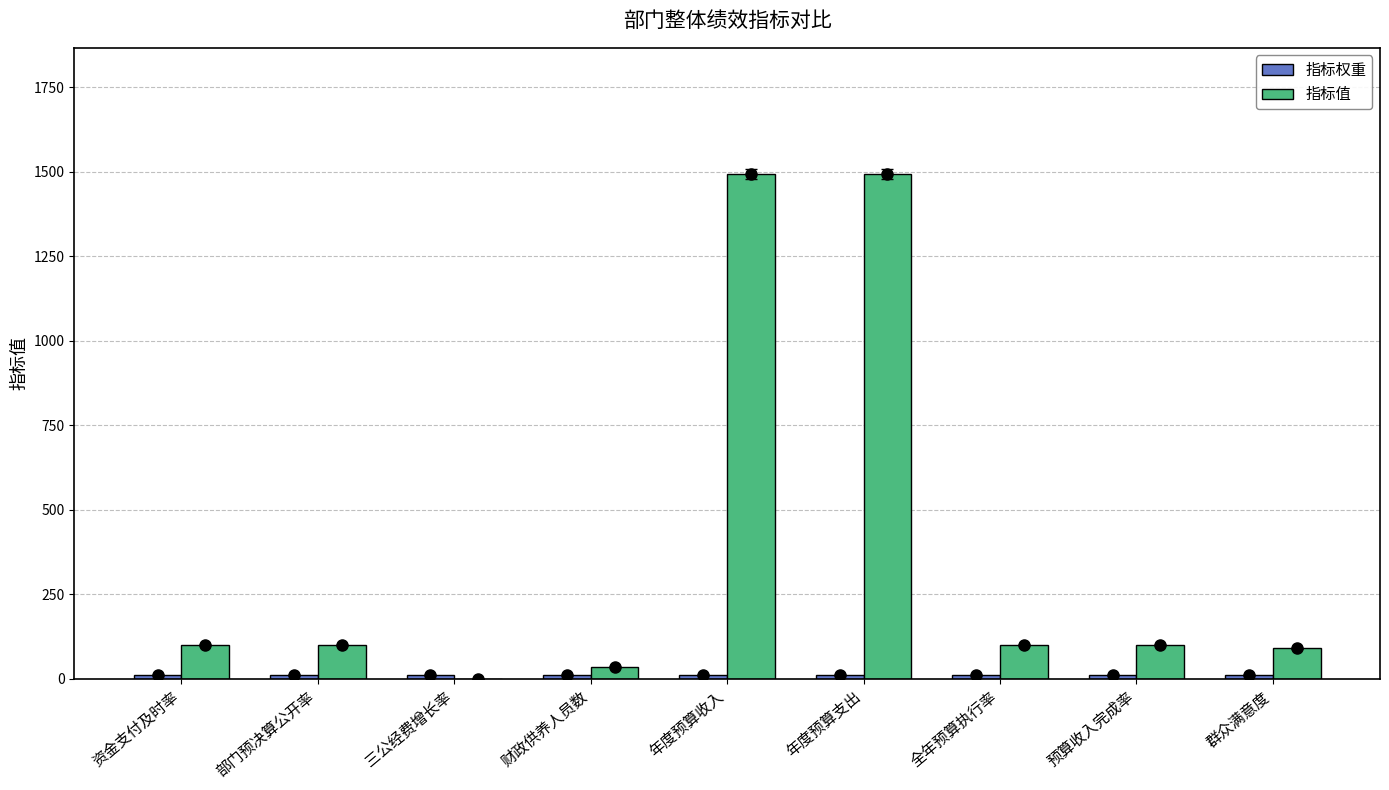

Does the chart contain stacked bars?

No